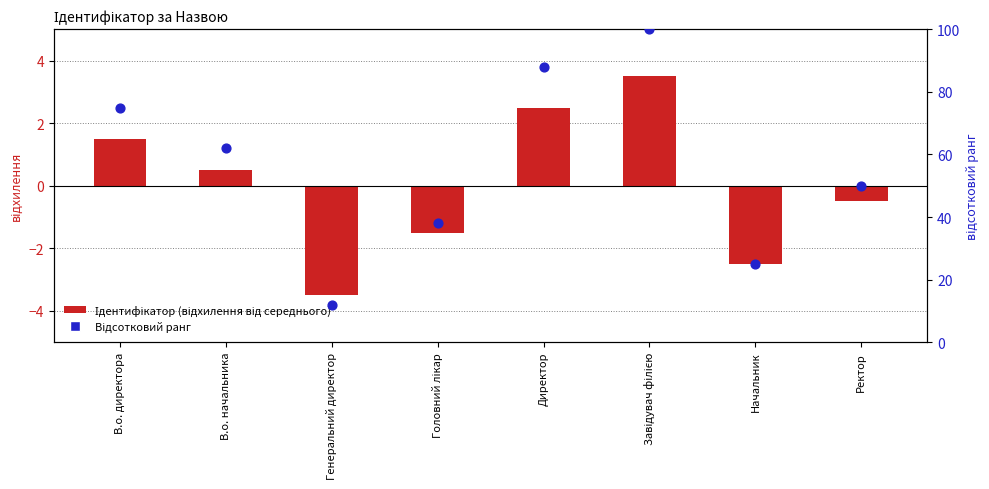

Is the value of Ідентифікатор (відхилення від середнього) at В.о. начальника greater than the value of Відсотковий ранг at Директор?

No